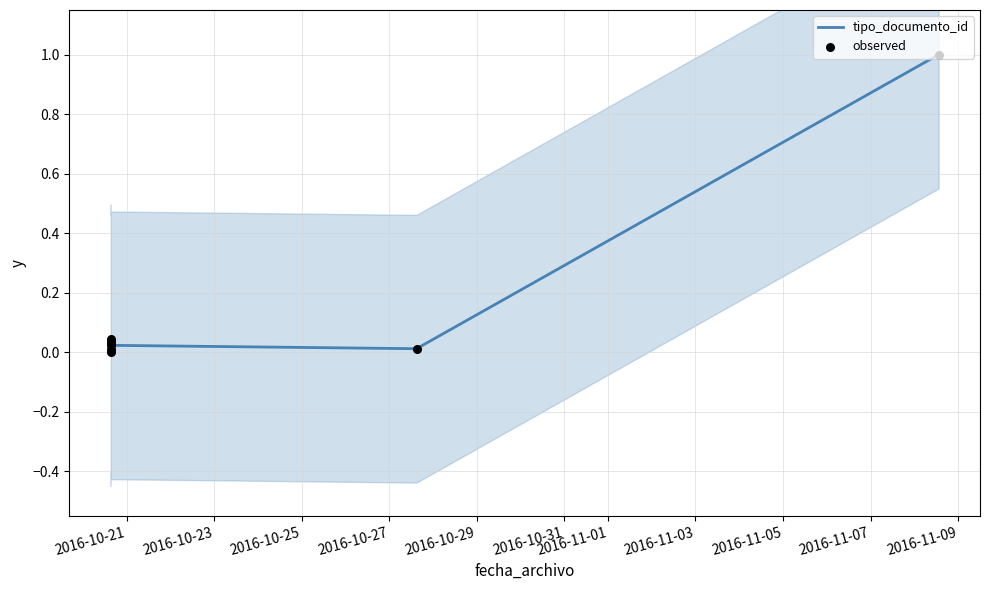

Which series has the largest total across all categories?

tipo_documento_id